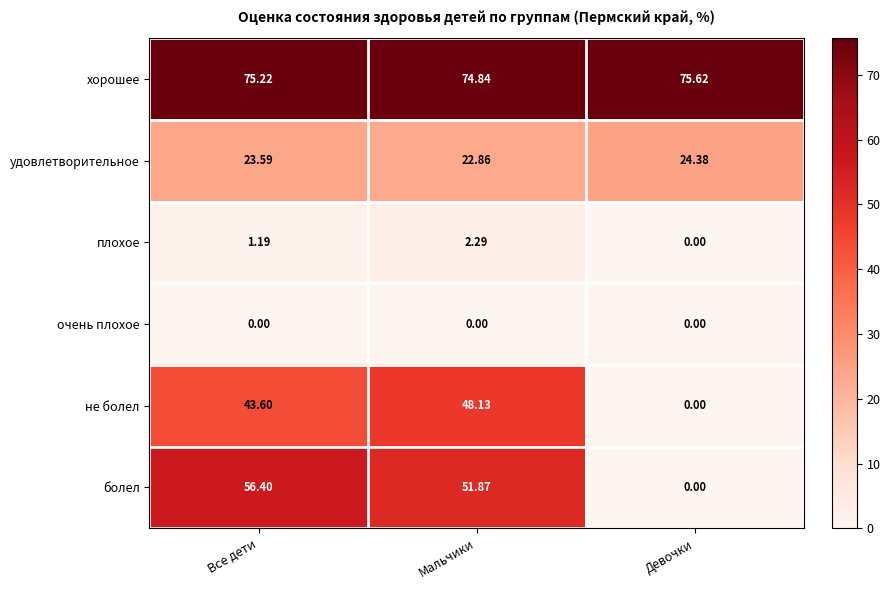

At which label does плохое first exceed 1?

Все дети